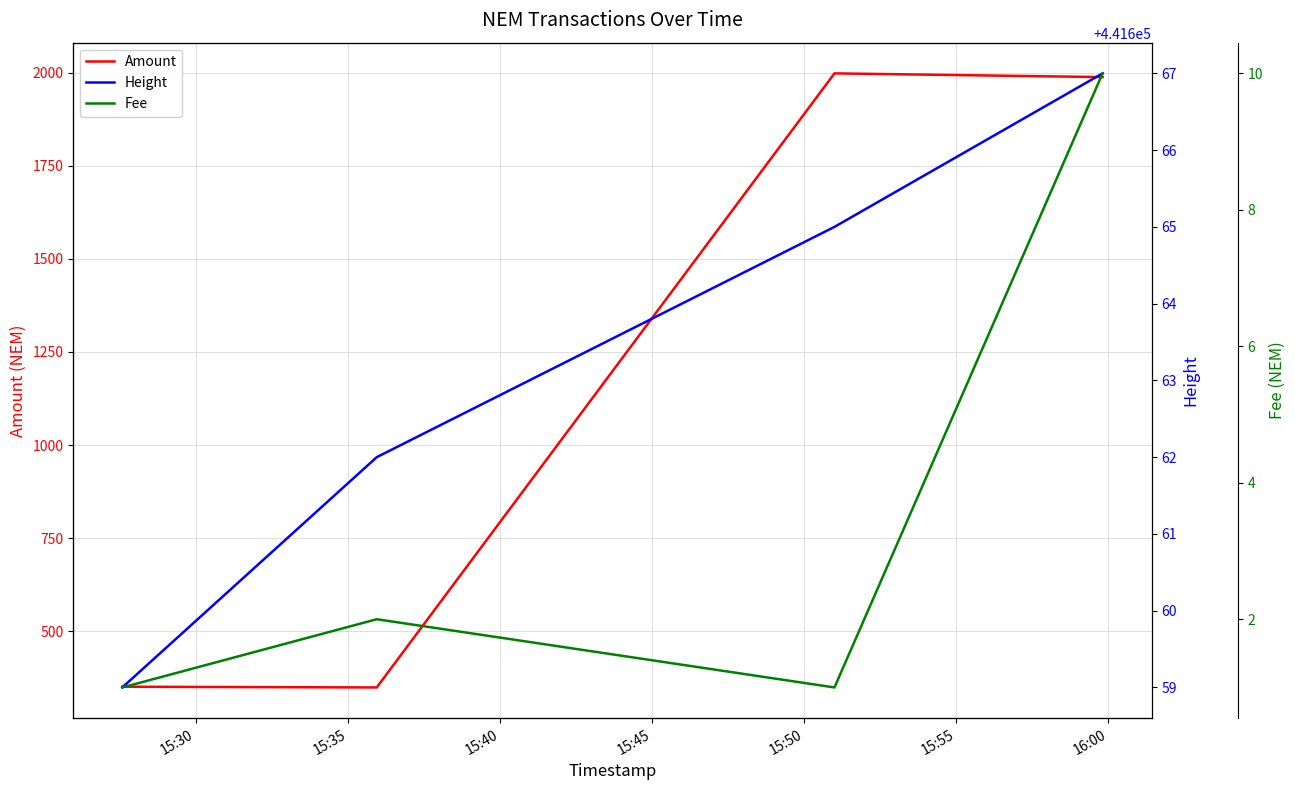

How many values in the Amount series are below 1988?

2